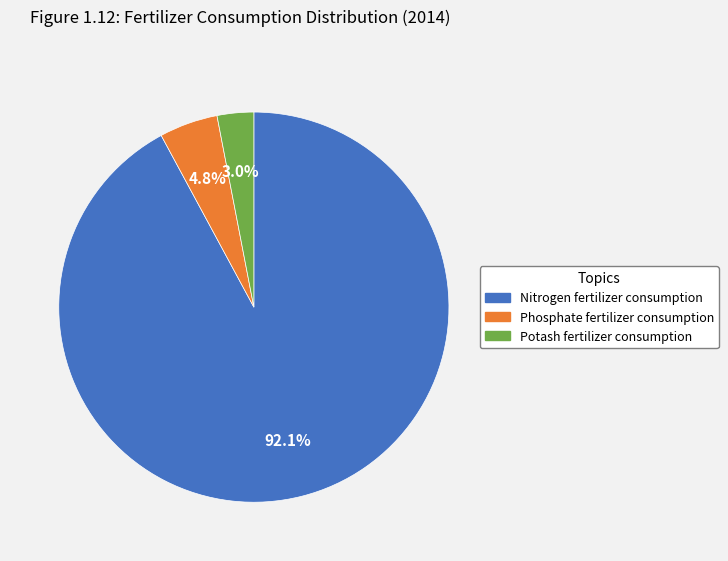

What is the total percentage of Nitrogen fertilizer consumption and Potash fertilizer consumption?

95.2%